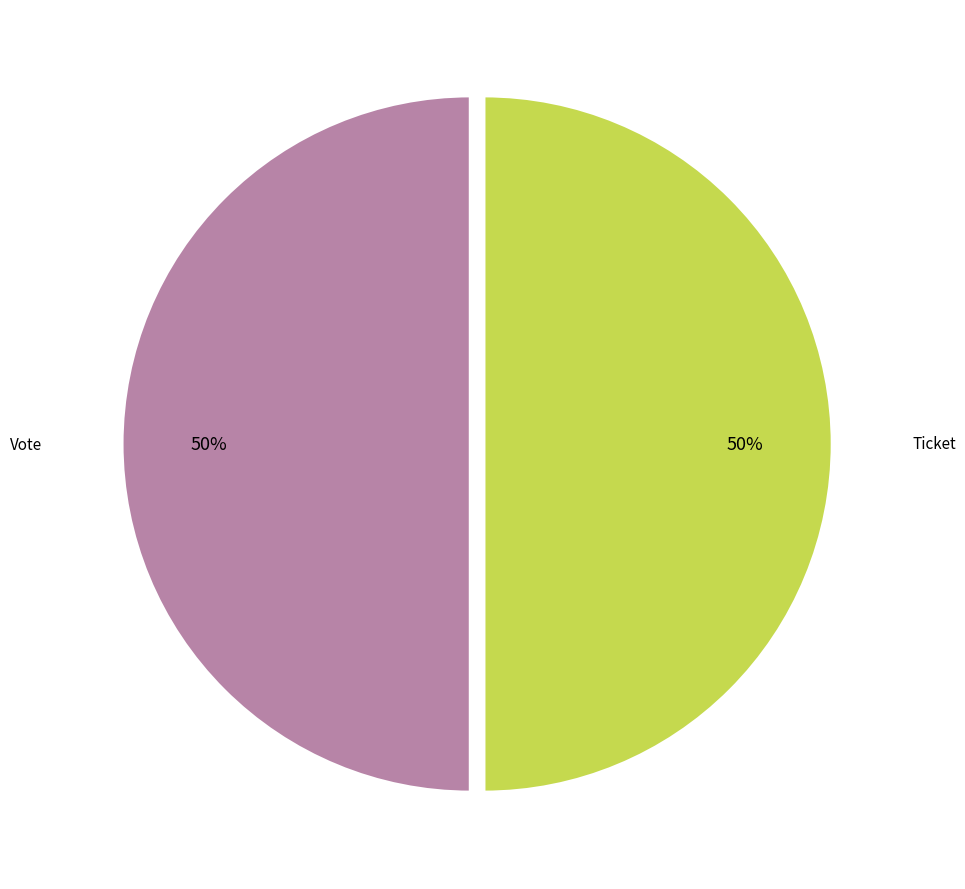

To the nearest percent, what is the average slice percentage?

50%